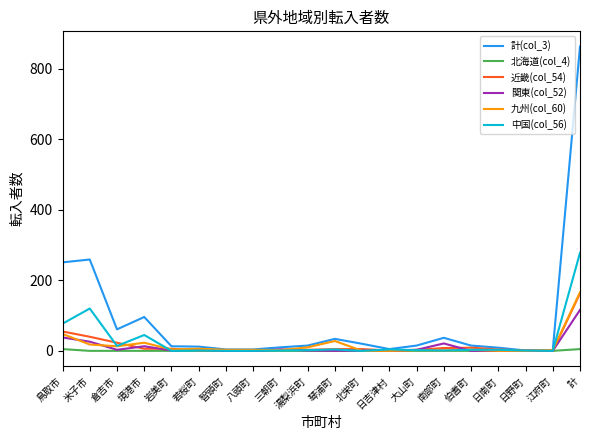

Which series has the widest spread of values?

計(col_3)